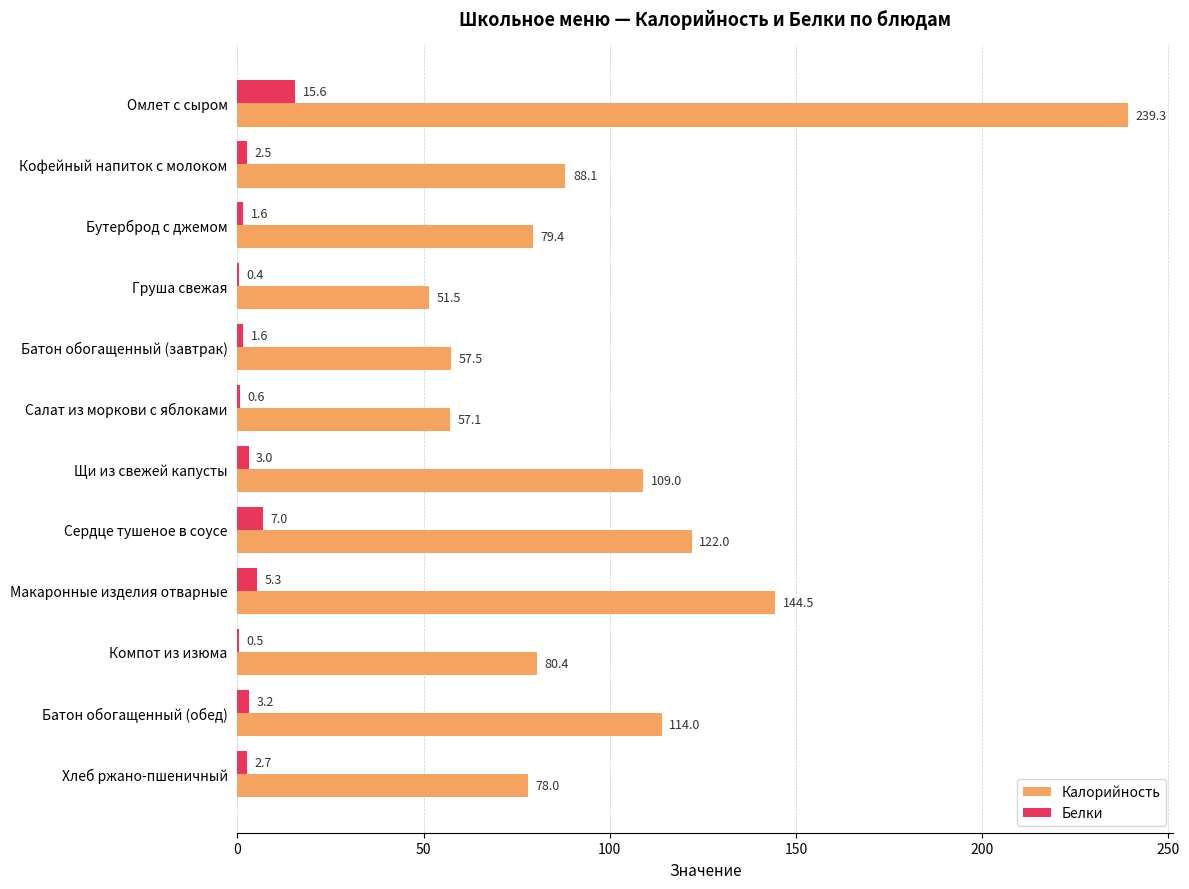

Which series has the largest total across all categories?

Калорийность